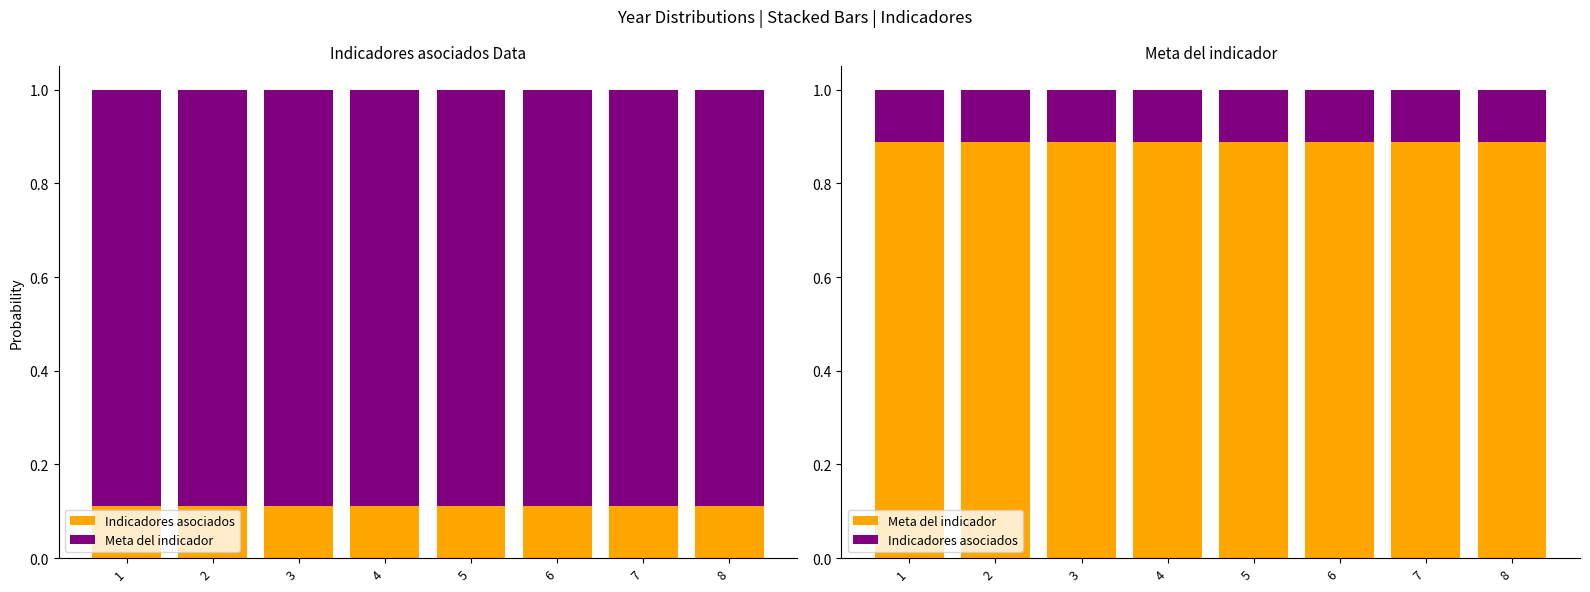

Rank the series at 5 from highest to lowest value.

Meta del indicador, Indicadores asociados